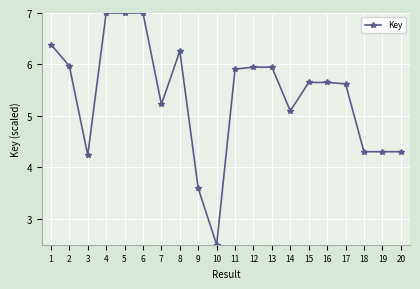

What is the value of the 3rd point from the left?

4.2